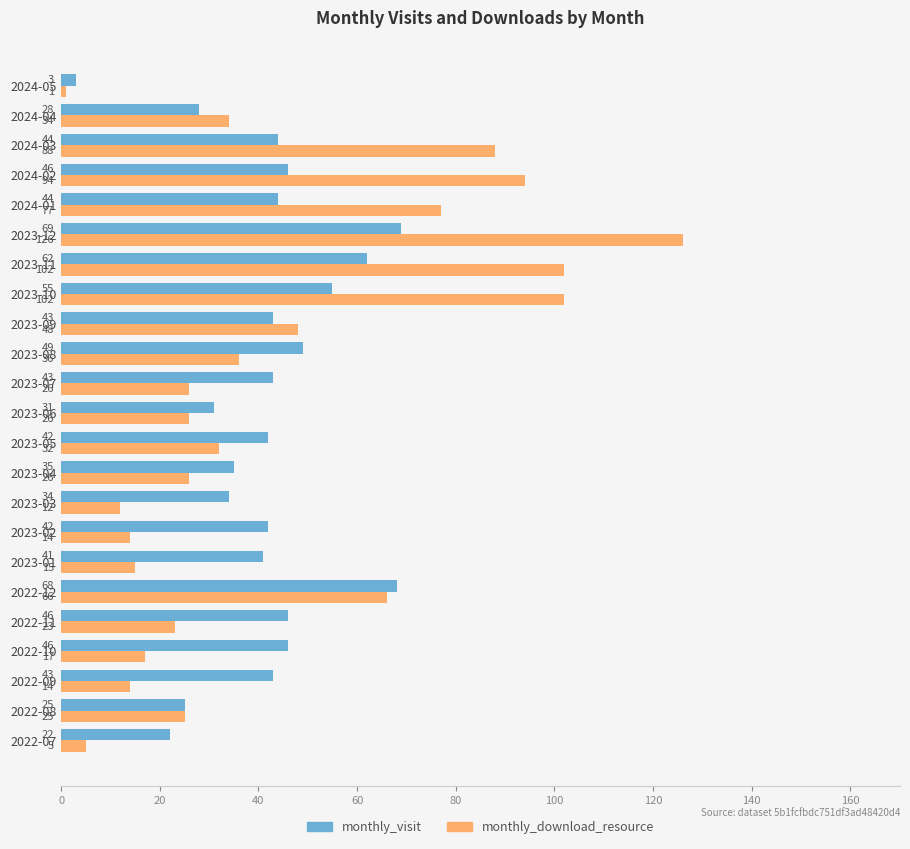

Count the number of categories in the chart.

23